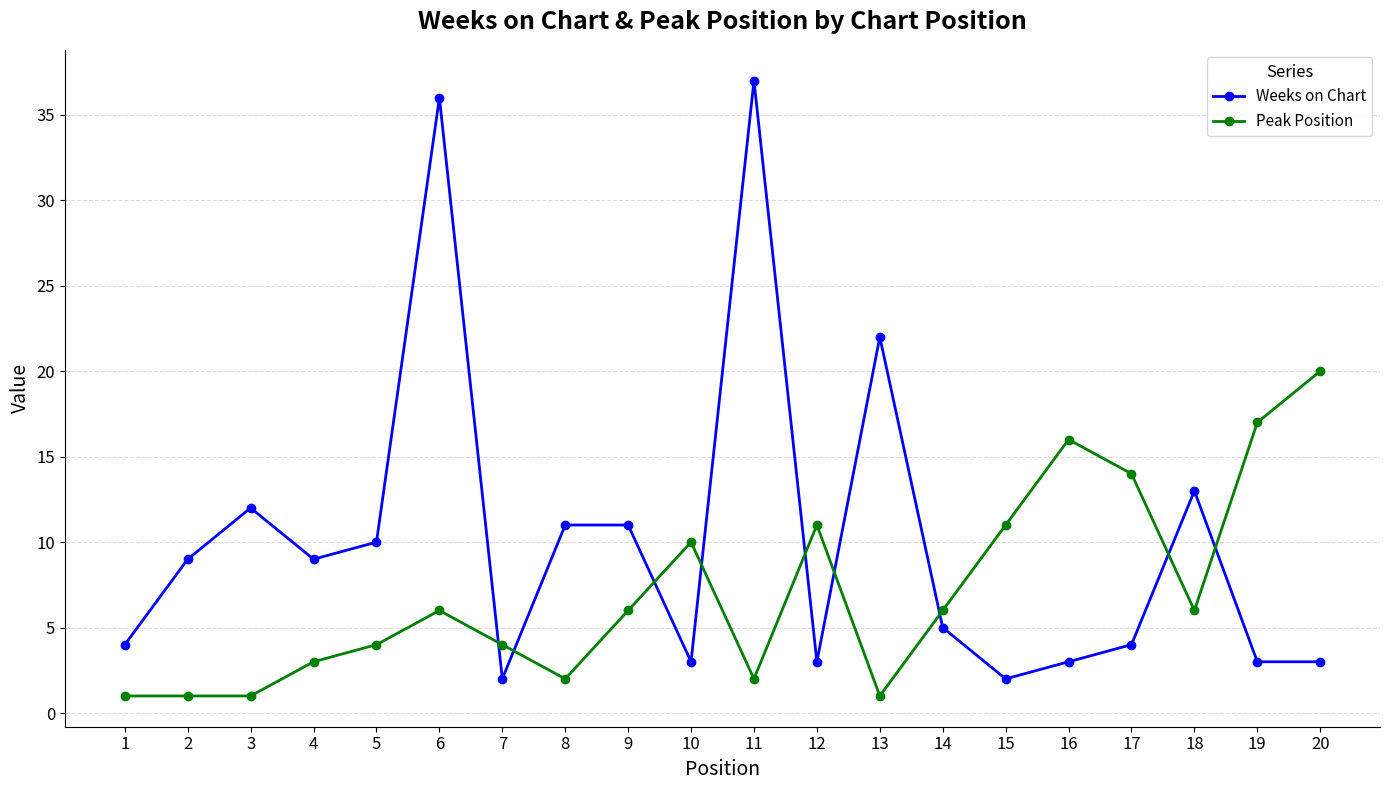

What value does the Peak Position series have at 19, to the nearest 10?

20